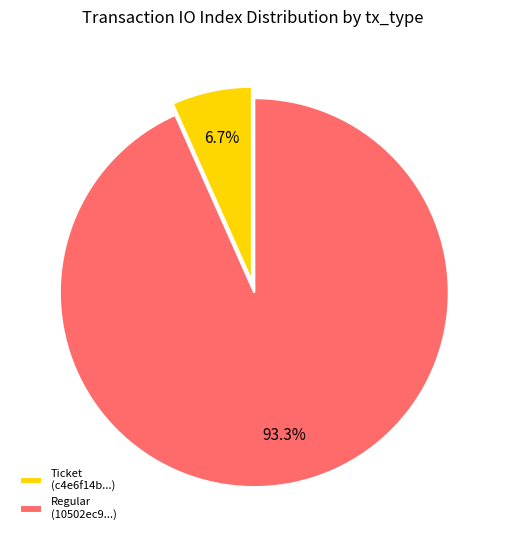

Is there a majority slice in this chart?

Yes